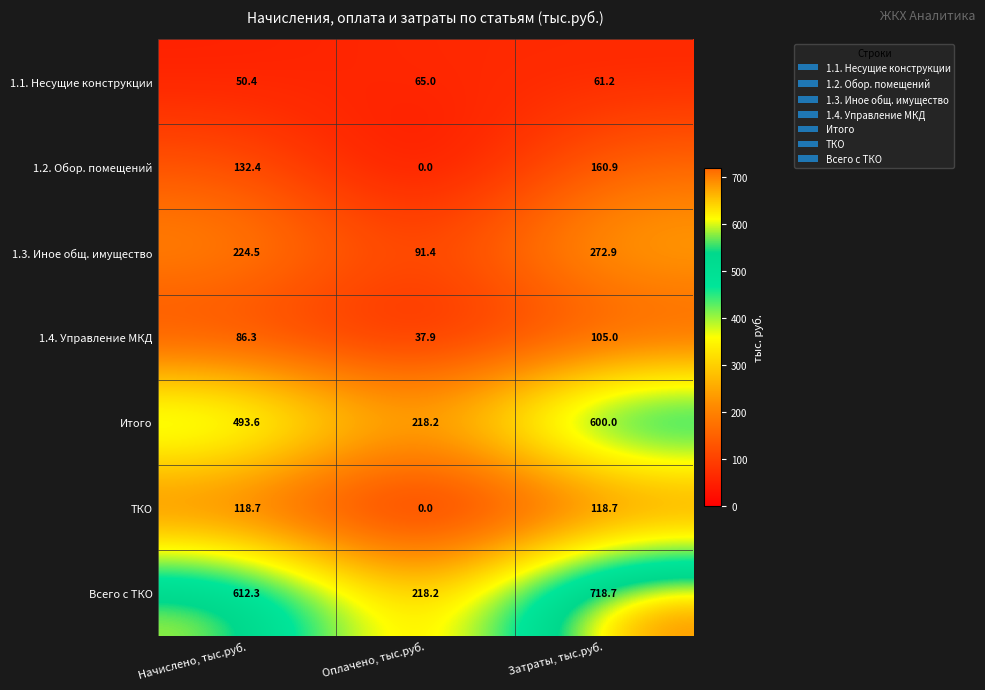

Reading left to right, extract all data points from this chart.

1.1. Несущие конструкции: 50.4	65.0	61.2
1.2. Обор. помещений: 132.4	0.0	160.9
1.3. Иное общ. имущество: 224.5	91.4	272.9
1.4. Управление МКД: 86.3	37.9	105.0
Итого: 493.6	218.2	600.0
ТКО: 118.7	0.0	118.7
Всего с ТКО: 612.3	218.2	718.7